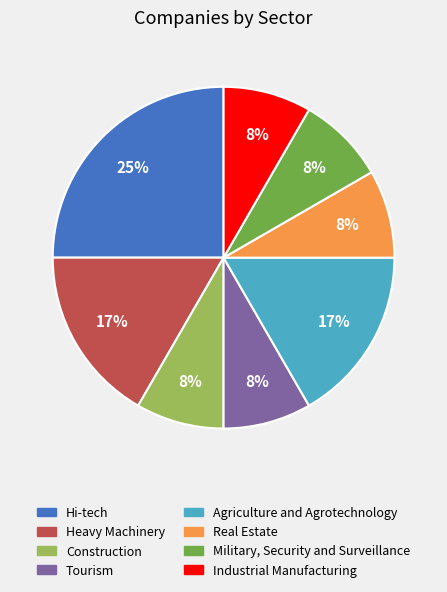

To the nearest percent, what percentage of the pie is Agriculture and Agrotechnology?

17%